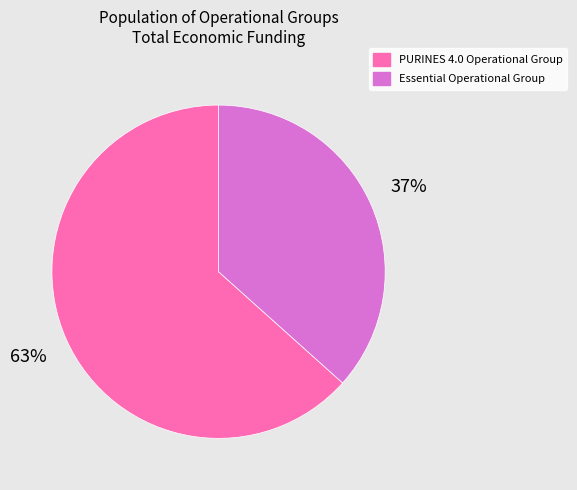

Do PURINES 4.0 Operational Group and Essential Operational Group together represent more than half of the pie?

Yes